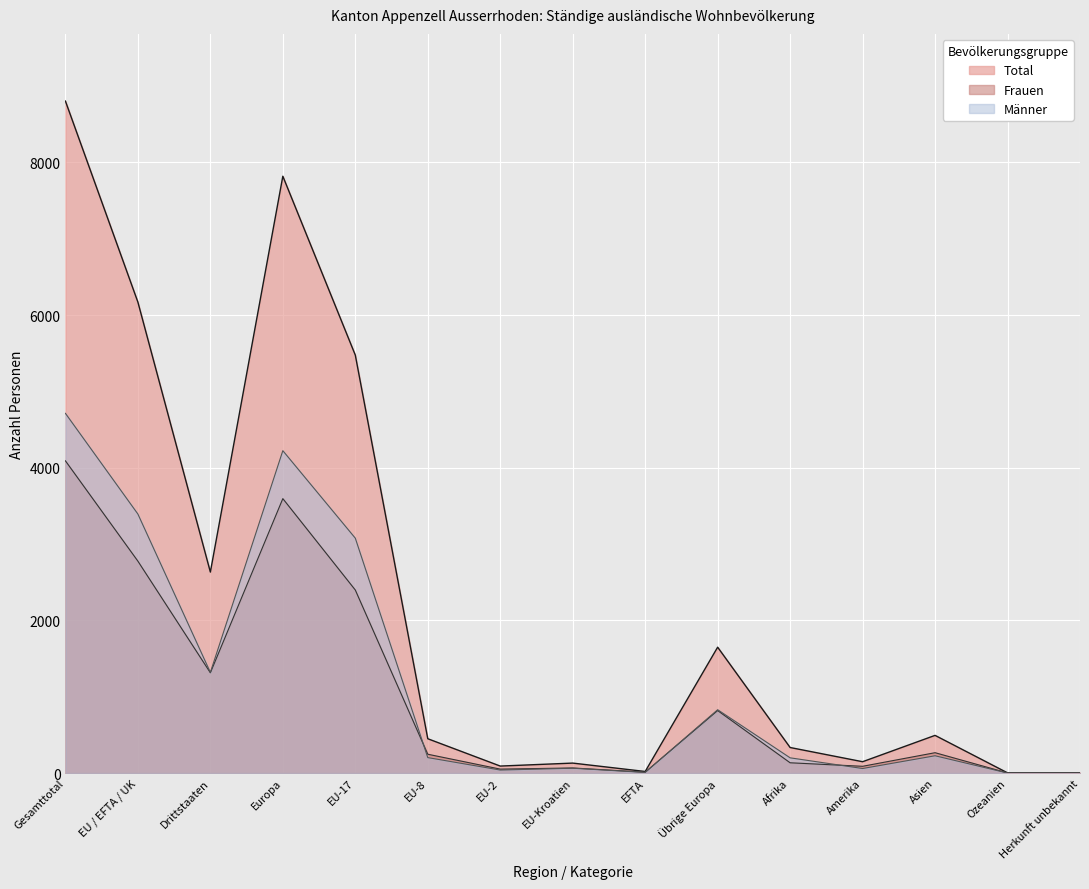

Reading left to right, transcribe all the data shown in this chart.

Total: Gesamttotal=8802	EU / EFTA / UK=6169	Drittstaaten=2633	Europa=7818	EU-17=5475	EU-8=450	EU-2=92	EU-Kroatien=131	EFTA=21	Übrige Europa=1649	Afrika=335	Amerika=149	Asien=494	Ozeanien=3	Herkunft unbekannt=3
Frauen: Gesamttotal=4090	EU / EFTA / UK=2776	Drittstaaten=1314	Europa=3595	EU-17=2398	EU-8=247	EU-2=52	EU-Kroatien=67	EFTA=12	Übrige Europa=819	Afrika=135	Amerika=89	Asien=267	Ozeanien=2	Herkunft unbekannt=2
Männer: Gesamttotal=4712	EU / EFTA / UK=3393	Drittstaaten=1319	Europa=4223	EU-17=3077	EU-8=203	EU-2=40	EU-Kroatien=64	EFTA=9	Übrige Europa=830	Afrika=200	Amerika=60	Asien=227	Ozeanien=1	Herkunft unbekannt=1